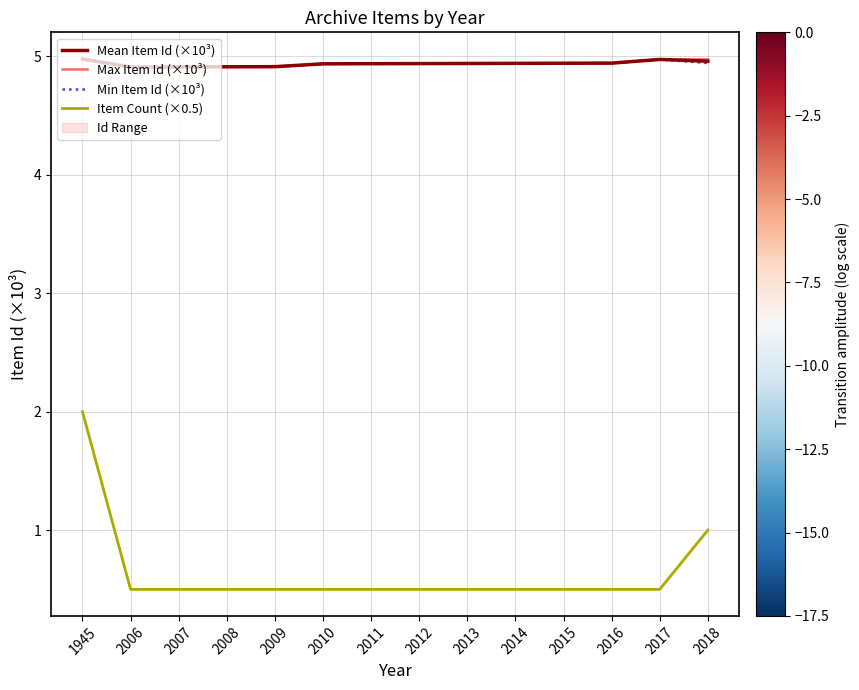

What is the sum of the Mean Item Id (×10³) values at 2007 and 2018?

9.9